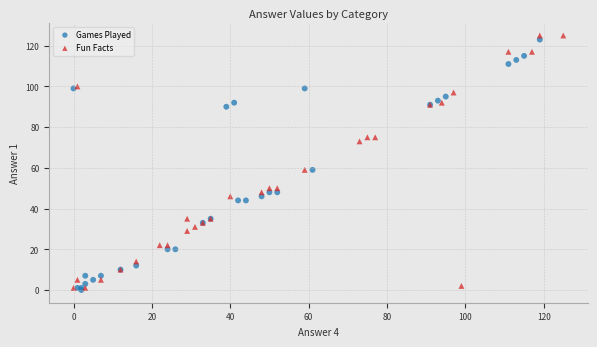

What are all the series names shown in the legend?

Games Played, Fun Facts